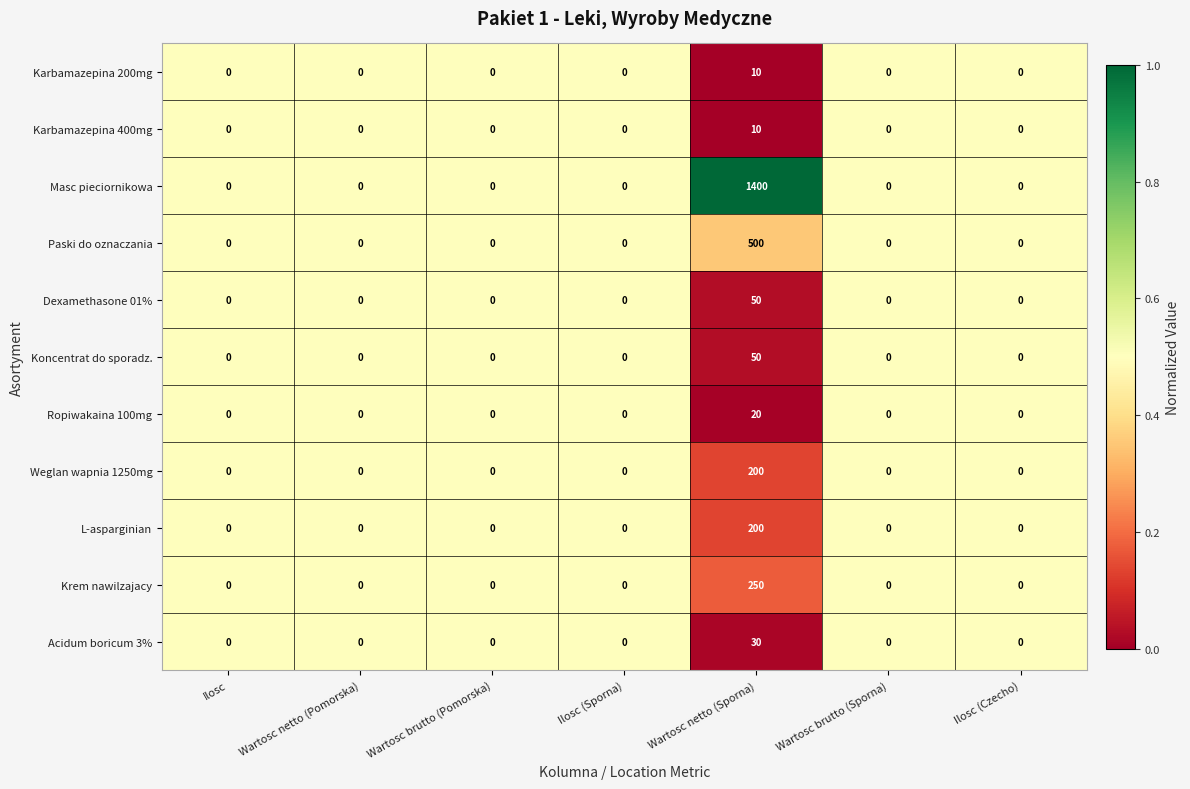

At which category is the sum across all series the highest?

Wartosc netto (Sporna)